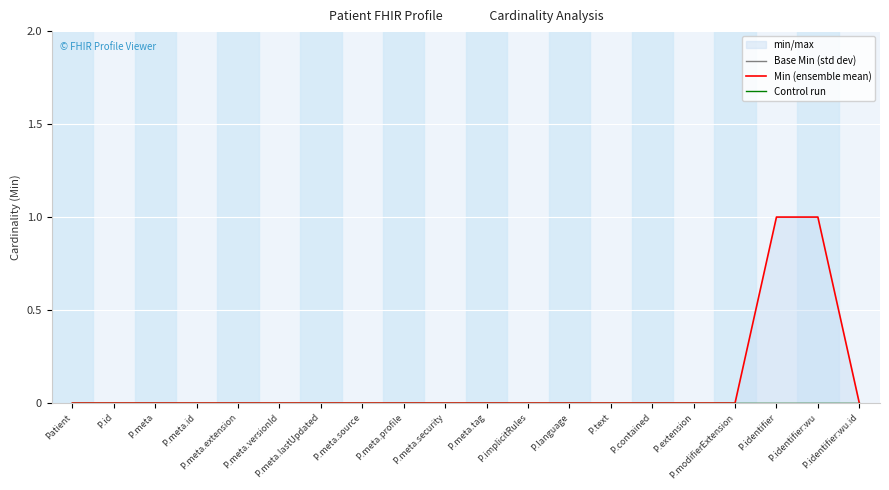

What is the sum of all Min (ensemble mean) values?

2